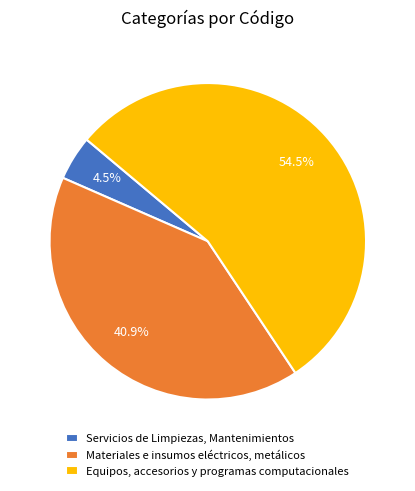

True or false: Materiales e insumos eléctricos, metálicos accounts for 41% of the total.

True